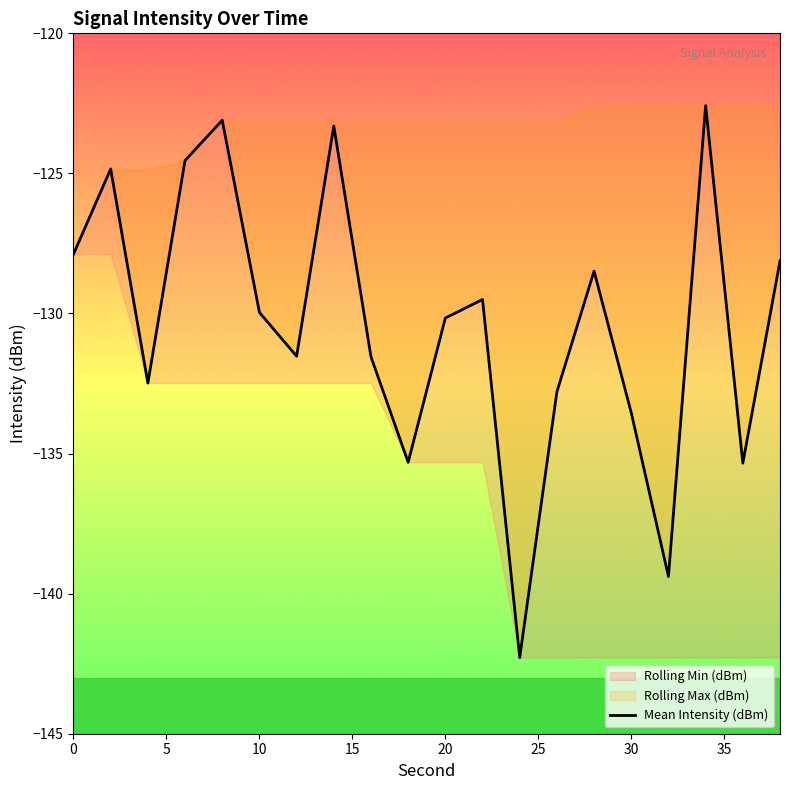

What is the sum of all values?

-2606.7